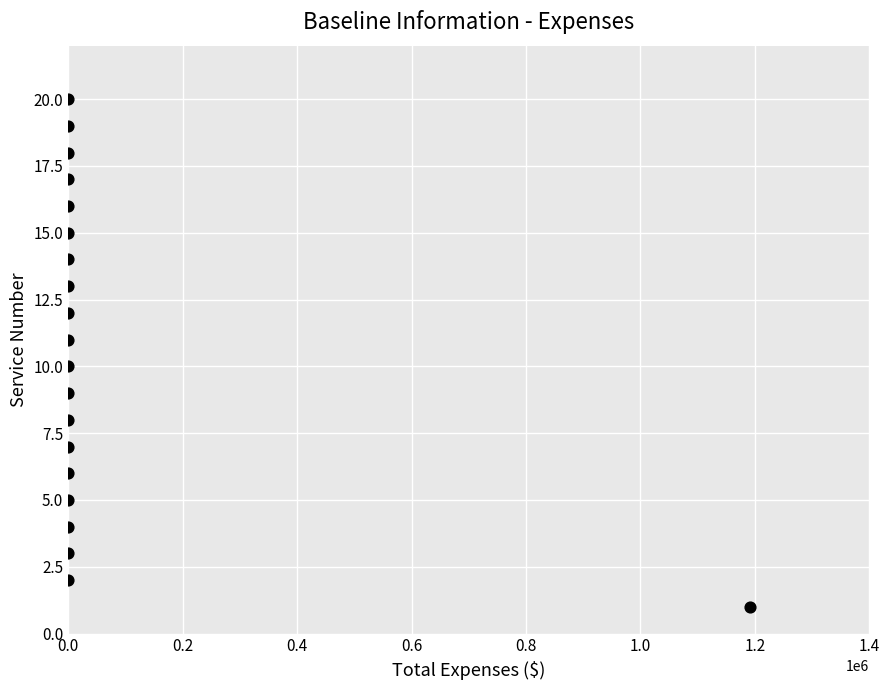

What is the range of Y values (max minus min)?

19